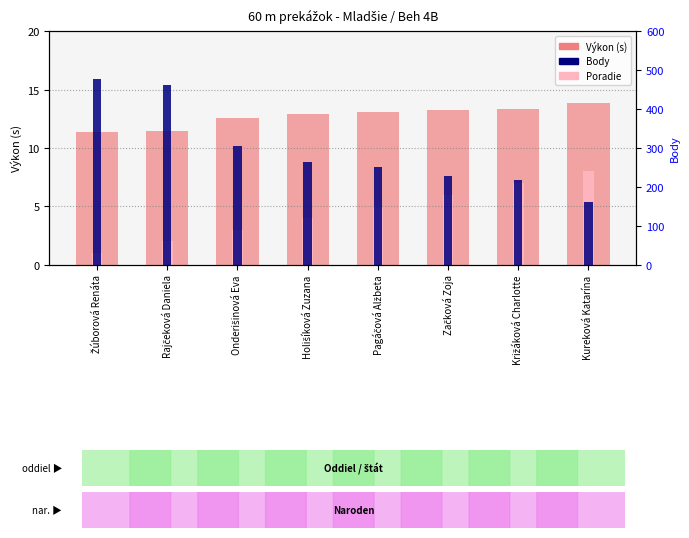

Which series has the largest total across all categories?

Body